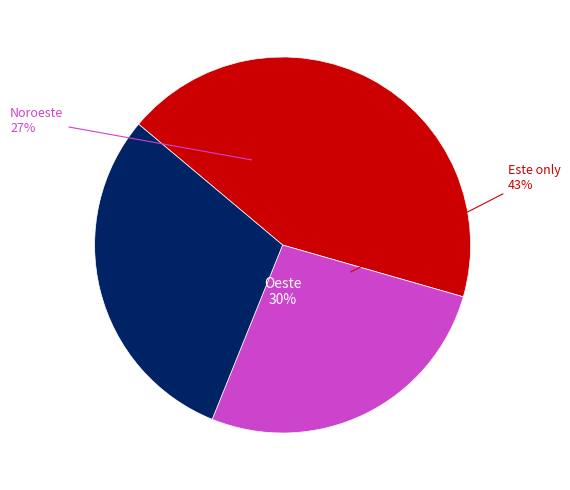

Between Oeste and Este, which is larger?

Este